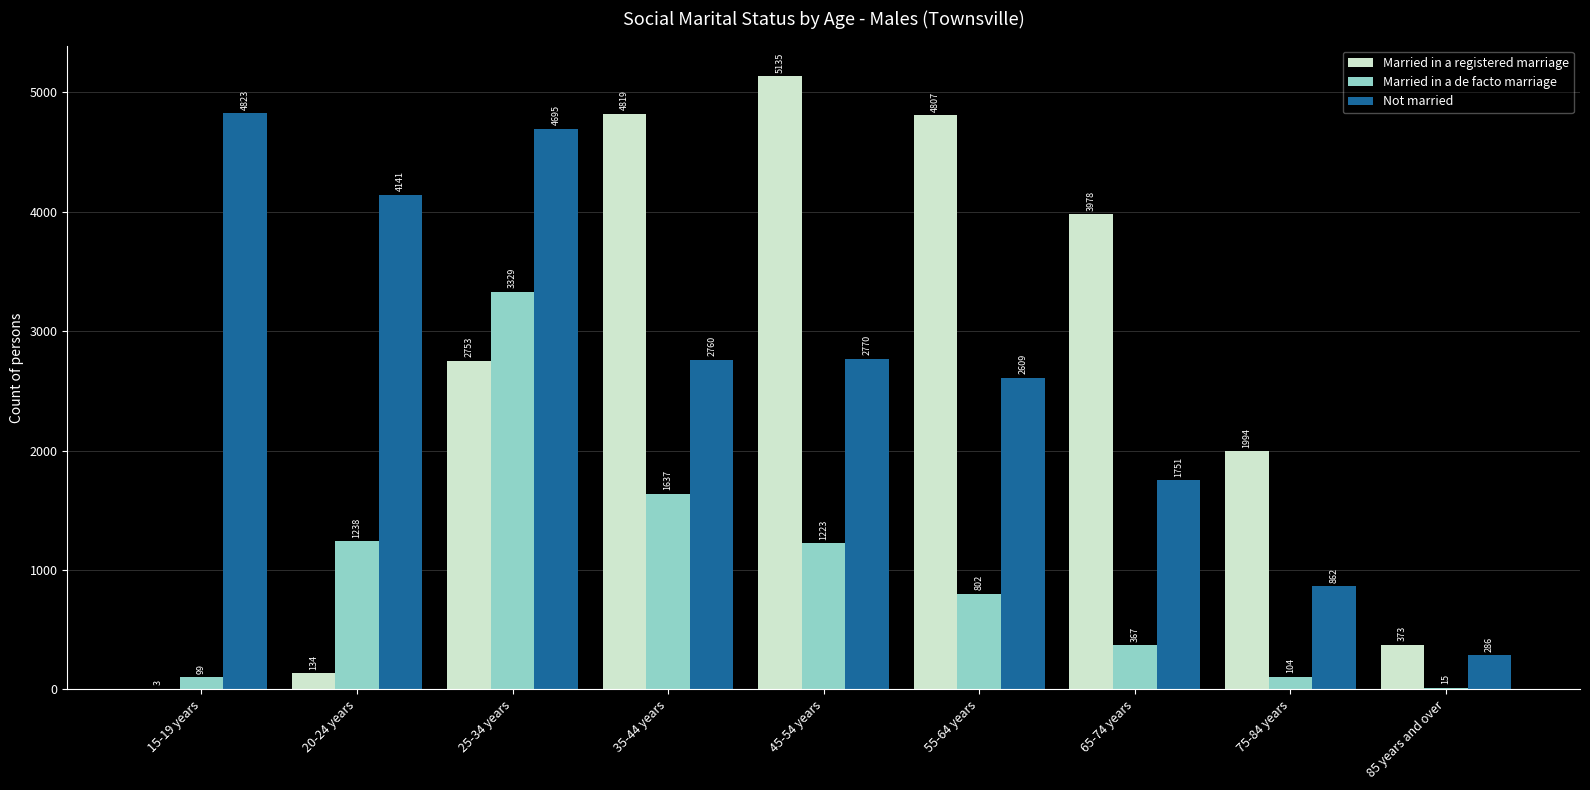

How many distinct data groups are displayed?

3